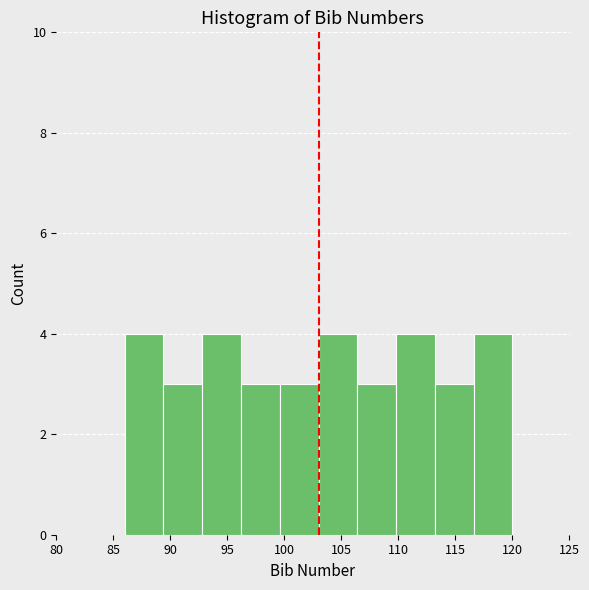

Reading left to right, transcribe this chart: for each bar, give the range it covers on the x-axis and its height. Neither the bar edges nor the heights are printed on the chart, so give them approximately, as read against the axes.

86.0 to 89.4: 4
89.4 to 92.8: 3
92.8 to 96.2: 4
96.2 to 99.6: 3
99.6 to 103.0: 3
103.0 to 106.4: 4
106.4 to 109.8: 3
109.8 to 113.2: 4
113.2 to 116.6: 3
116.6 to 120.0: 4